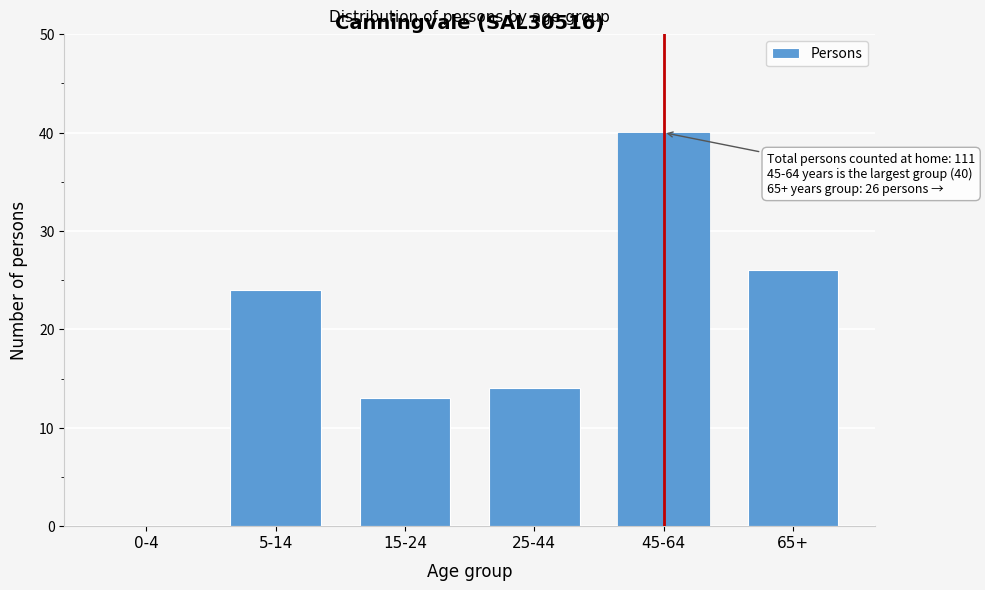

Reading left to right, what are all the values shown in this chart?

0-4=0	5-14=24	15-24=13	25-44=14	45-64=40	65+=26